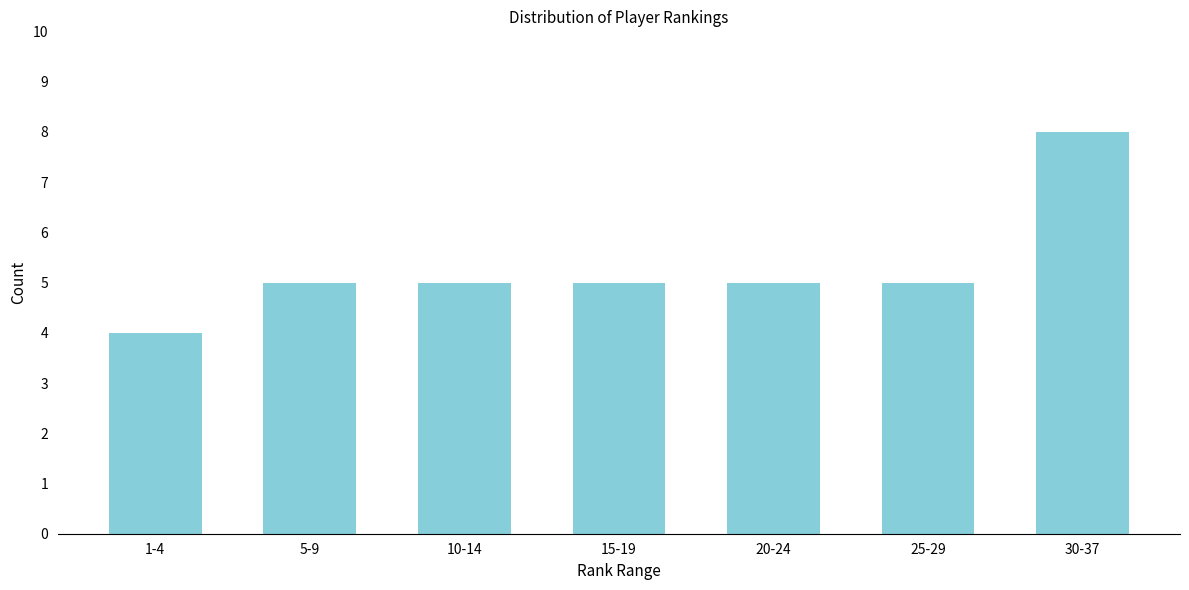

Reading right to left, list all the values displayed in this chart.

30-37=8	25-29=5	20-24=5	15-19=5	10-14=5	5-9=5	1-4=4